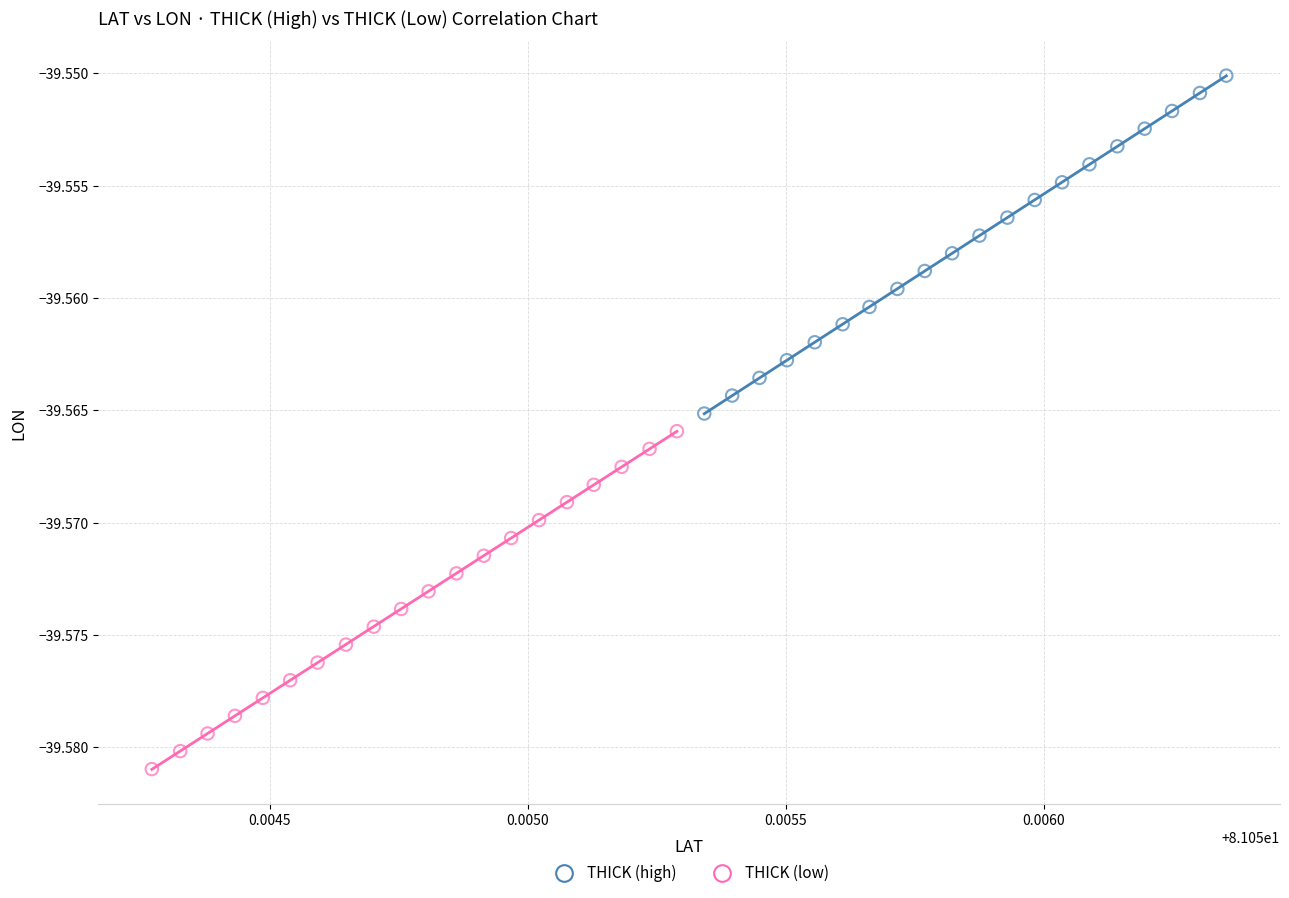

Which series contains the highest Y value?

THICK (high)